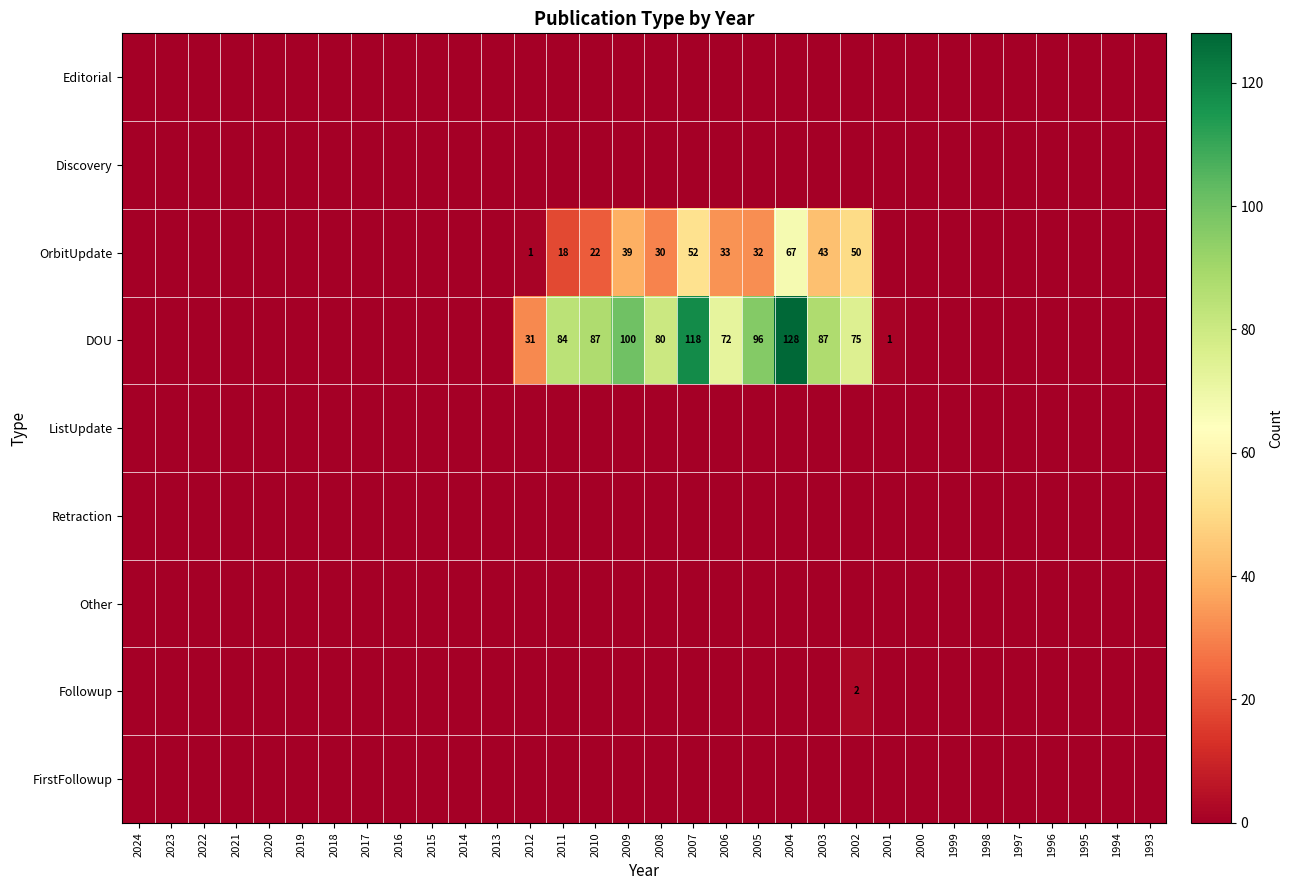

At how many categories does at least one series exceed 75?

8